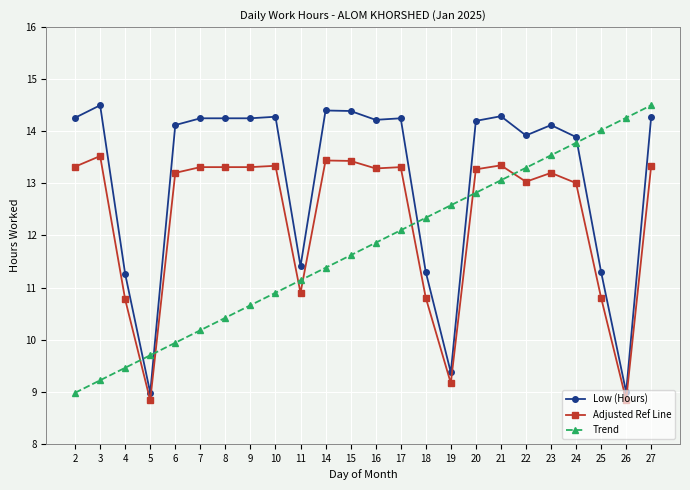

How many times do Adjusted Ref Line and Trend cross each other?

7